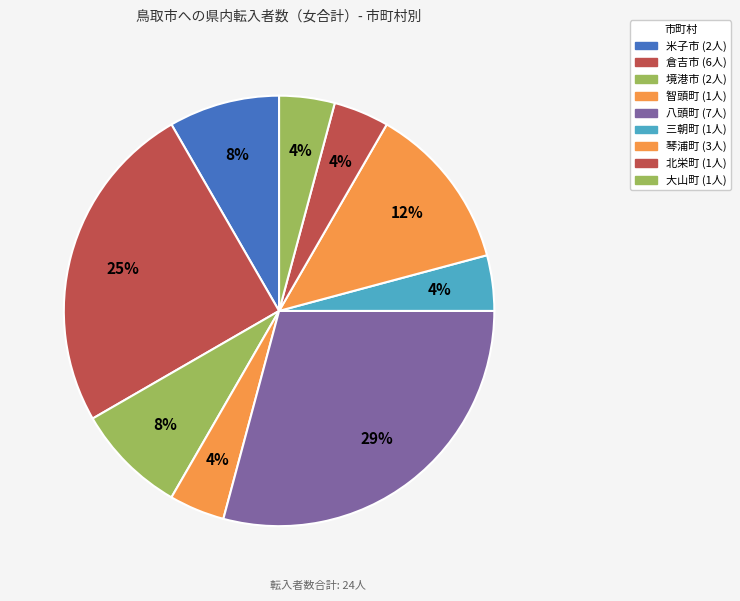

Do 米子市 and 八頭町 together represent more than half of the pie?

No